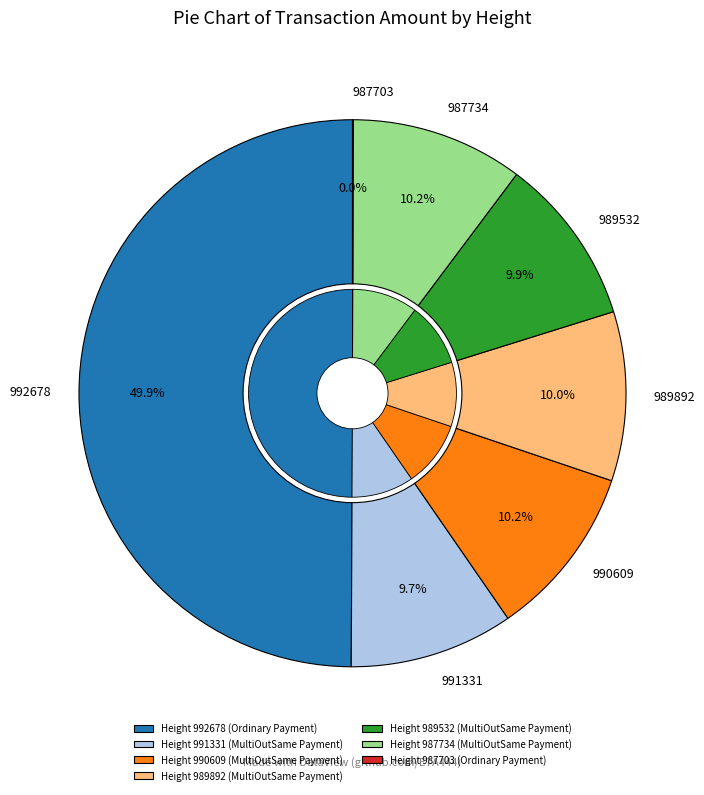

True or false: 990609 accounts for 10% of the total.

True